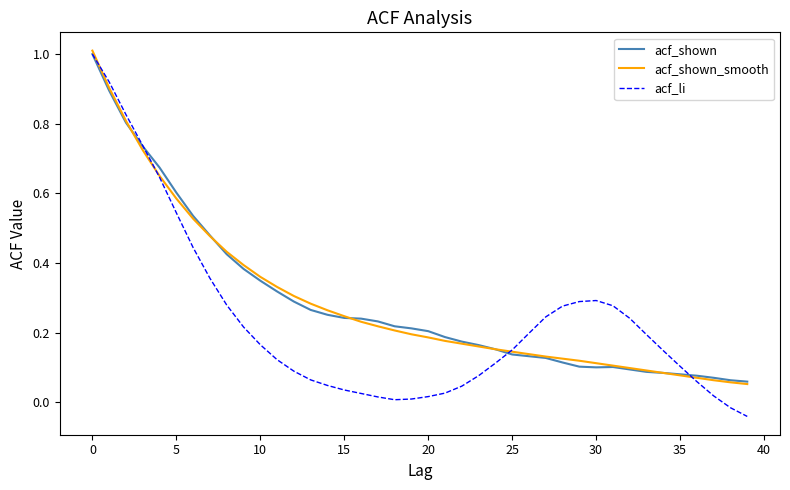

Which series has the largest range (max minus min)?

acf_li